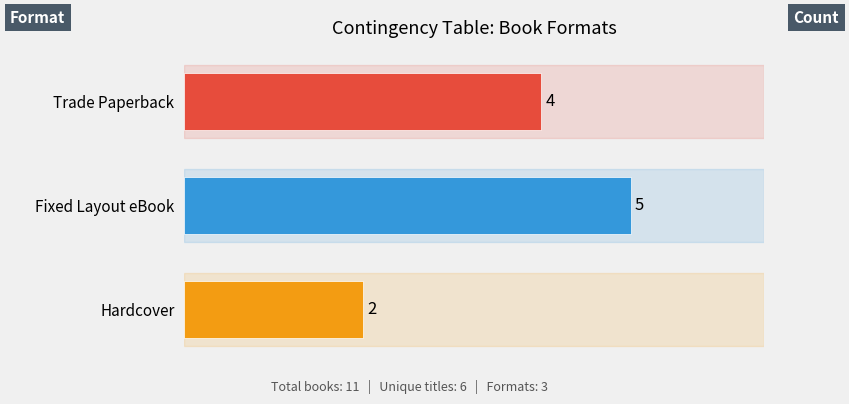

What is the minimum value shown in the chart?

2